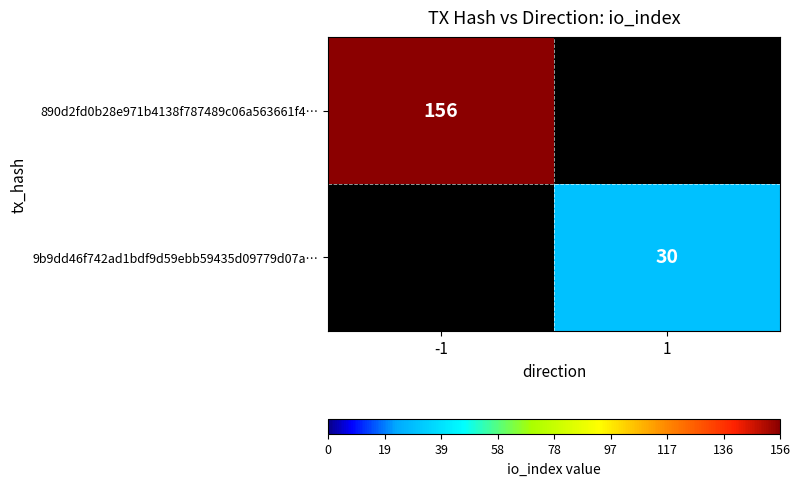

Is it true that 9b9dd46f742ad1bdf9d59ebb59435d09779d07a… equals 49 at 1?

False